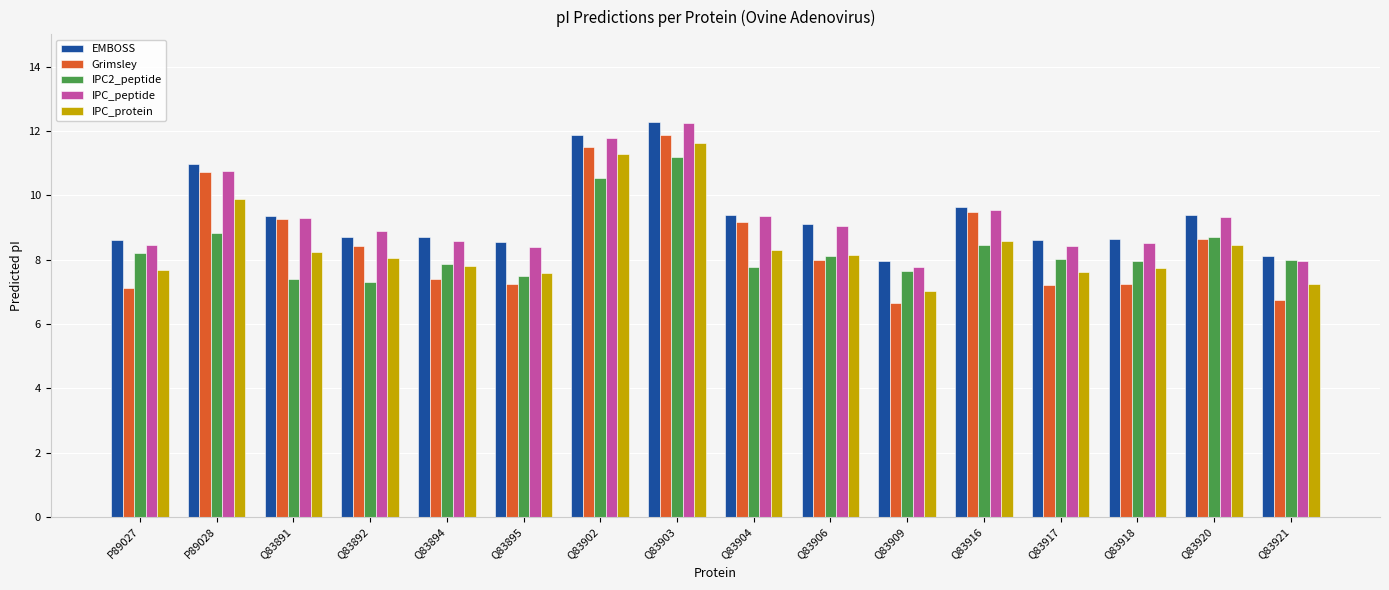

What is the total value across all series at Q83921?

38.0